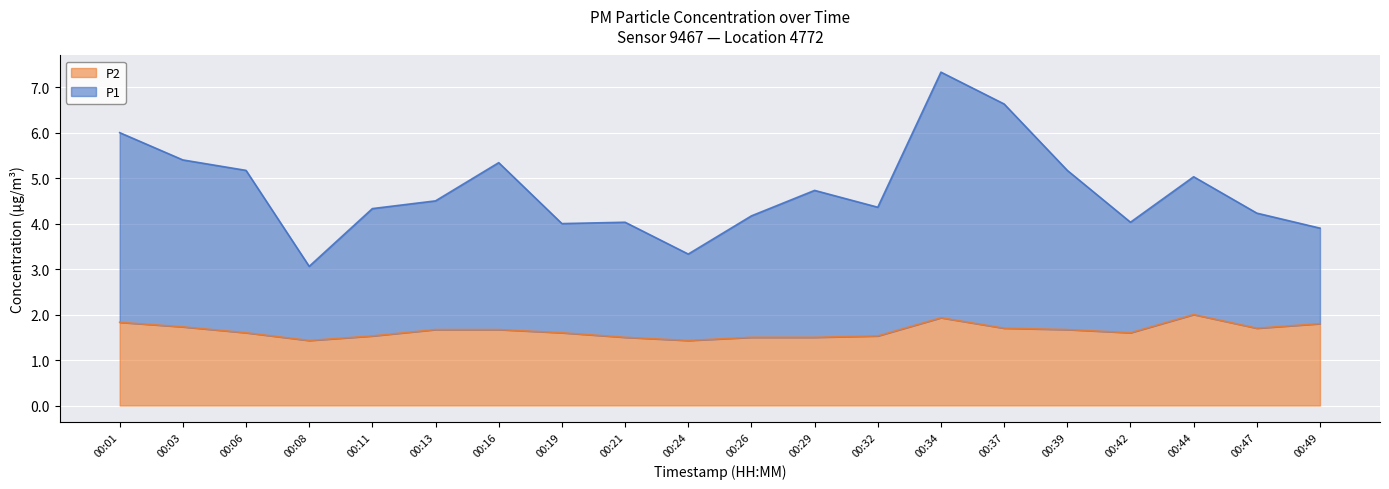

Count the number of categories in the chart.

20